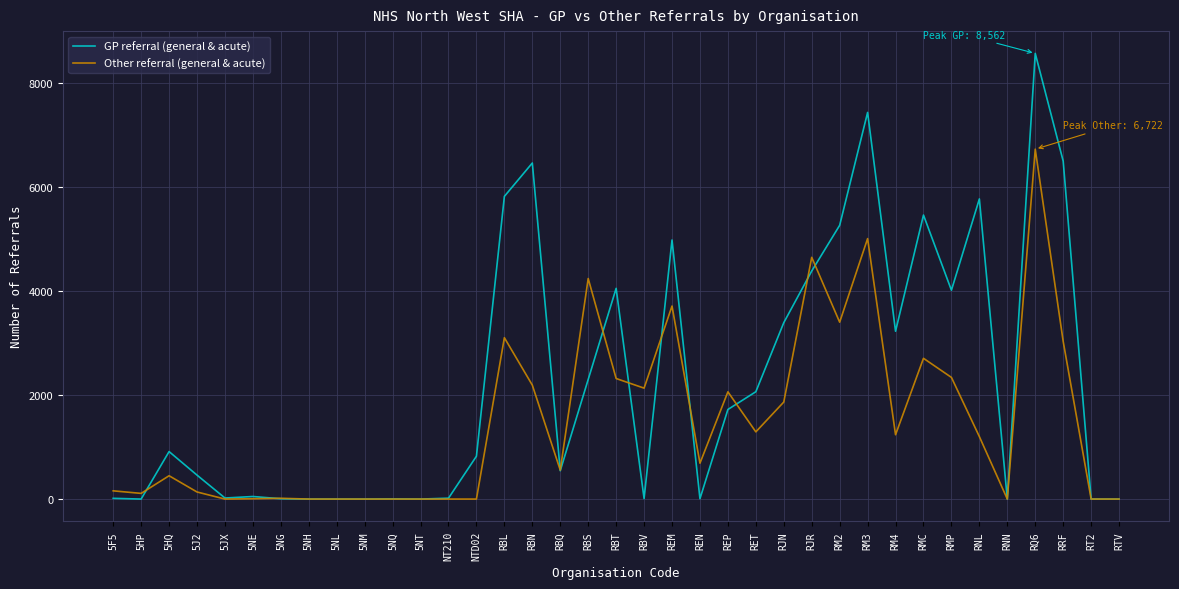

What position from the left is 5NE?

6